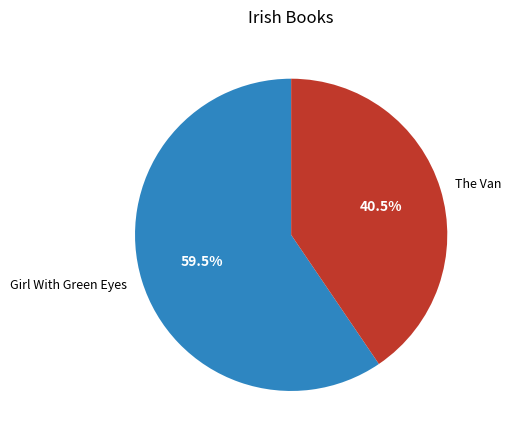

Which has a higher value, The Van or Girl With Green Eyes?

Girl With Green Eyes